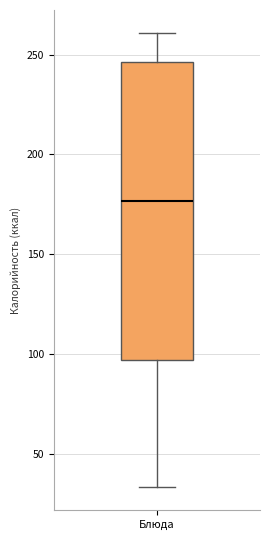

Read this box plot against the y-axis: the position of the median line, the range covered by the box, and the ends of both whiskers. The values are not printed on the chart, so give them approximately, as read against the axis.

median 175, box 95 to 245, whiskers 35 to 260